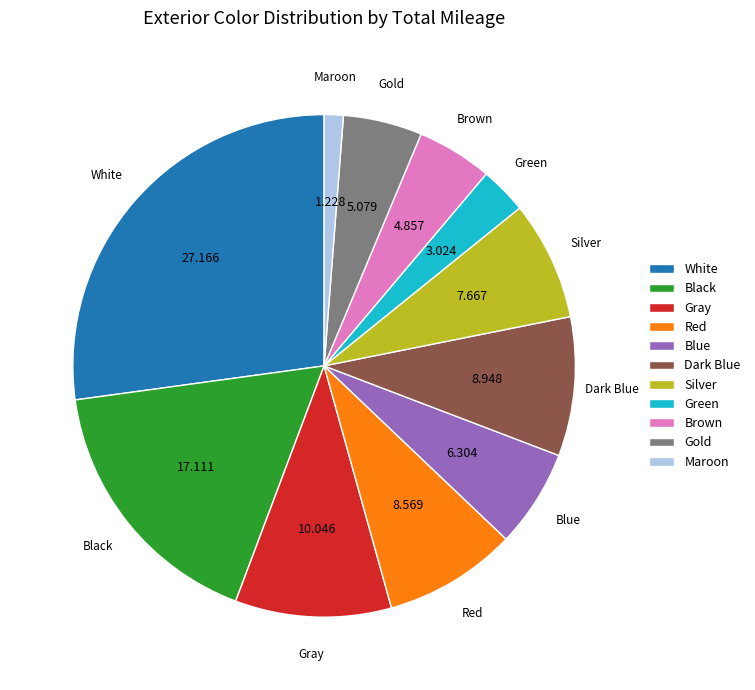

Is the sum of Maroon and Dark Blue greater than half?

No